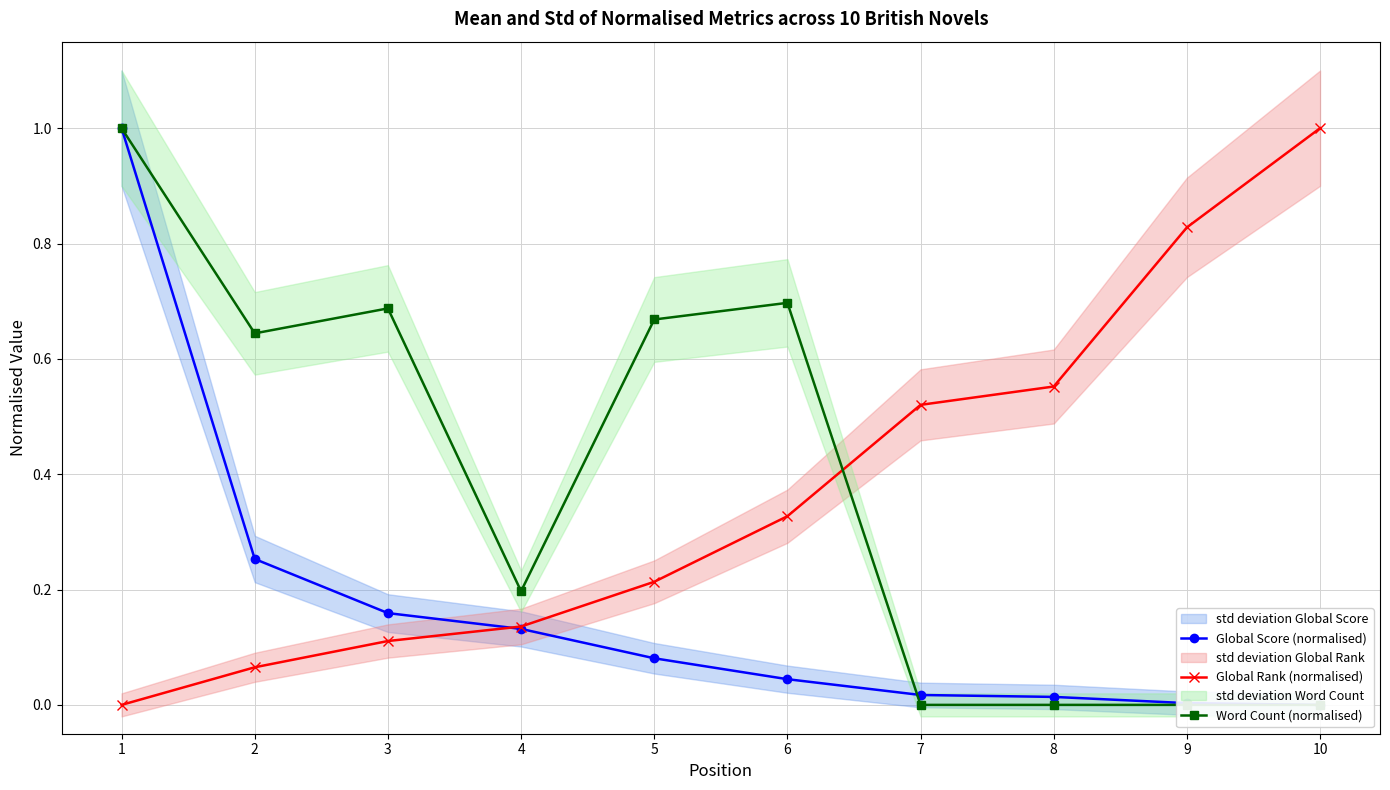

The value of Global Score (normalised) at 8 is 0.0. True or false?

False